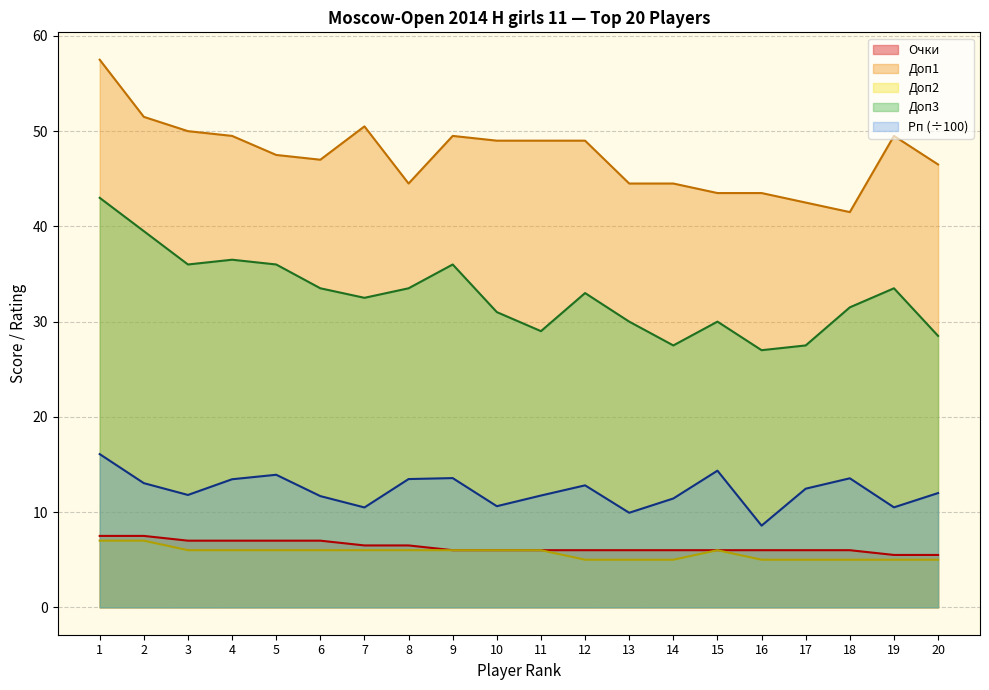

Reading left to right, what are all the values shown in this chart?

Очки: 7.5	7.5	7.0	7.0	7.0	7.0	6.5	6.5	6.0	6.0	6.0	6.0	6.0	6.0	6.0	6.0	6.0	6.0	5.5	5.5
Доп1: 57.5	51.5	50.0	49.5	47.5	47.0	50.5	44.5	49.5	49.0	49.0	49.0	44.5	44.5	43.5	43.5	42.5	41.5	49.5	46.5
Доп2: 7.0	7.0	6.0	6.0	6.0	6.0	6.0	6.0	6.0	6.0	6.0	5.0	5.0	5.0	6.0	5.0	5.0	5.0	5.0	5.0
Доп3: 43.0	39.5	36.0	36.5	36.0	33.5	32.5	33.5	36.0	31.0	29.0	33.0	30.0	27.5	30.0	27.0	27.5	31.5	33.5	28.5
Рп: 16.1	13.0	11.8	13.4	13.9	11.7	10.5	13.5	13.6	10.6	11.7	12.8	9.9	11.4	14.3	8.6	12.5	13.6	10.5	12.0